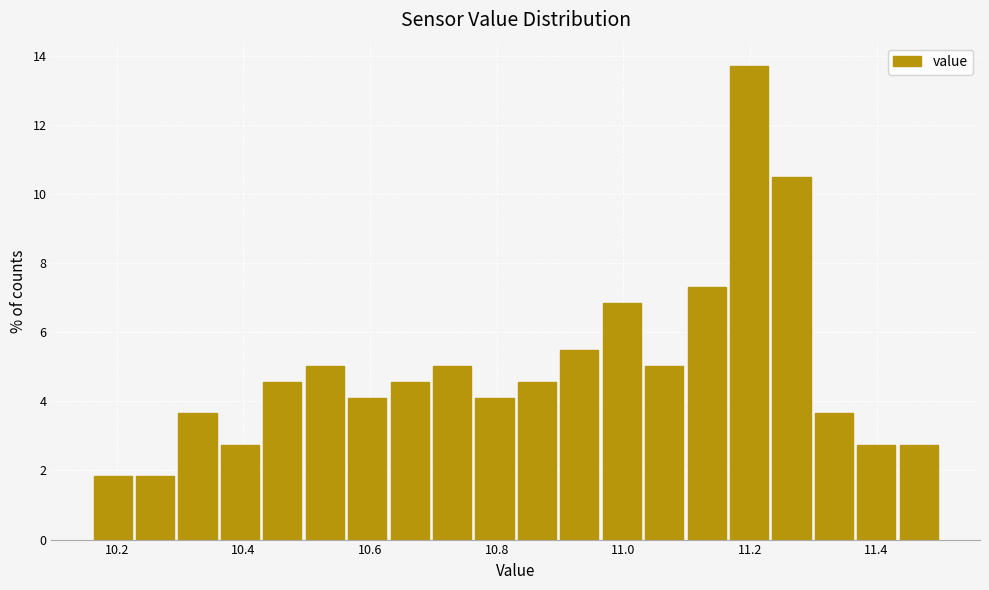

Read against the x-axis, roughly where is the centre of the tallest bar?

11.20